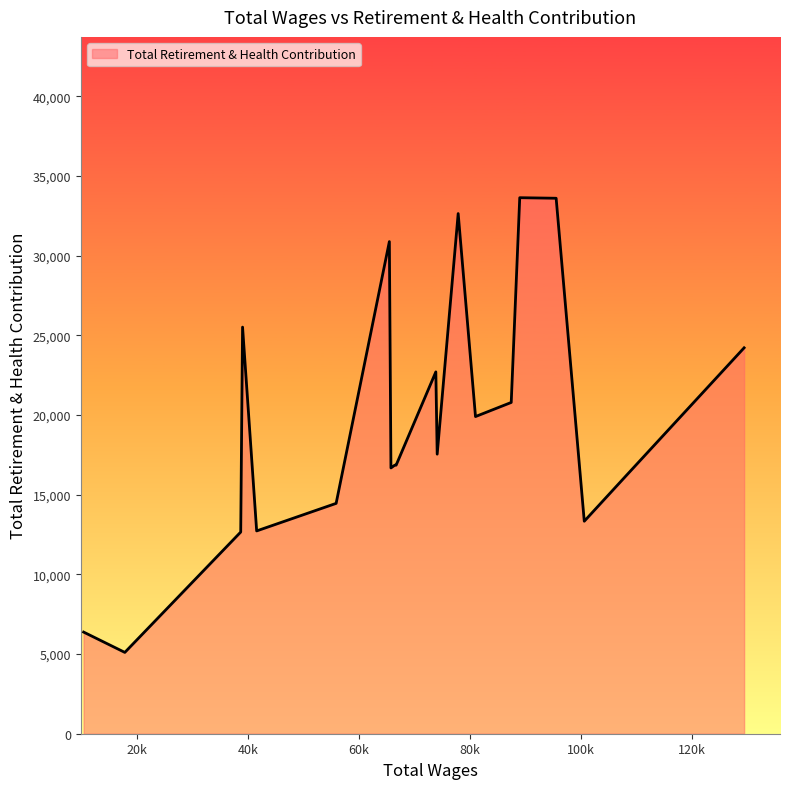

What is the greatest value displayed?

33644